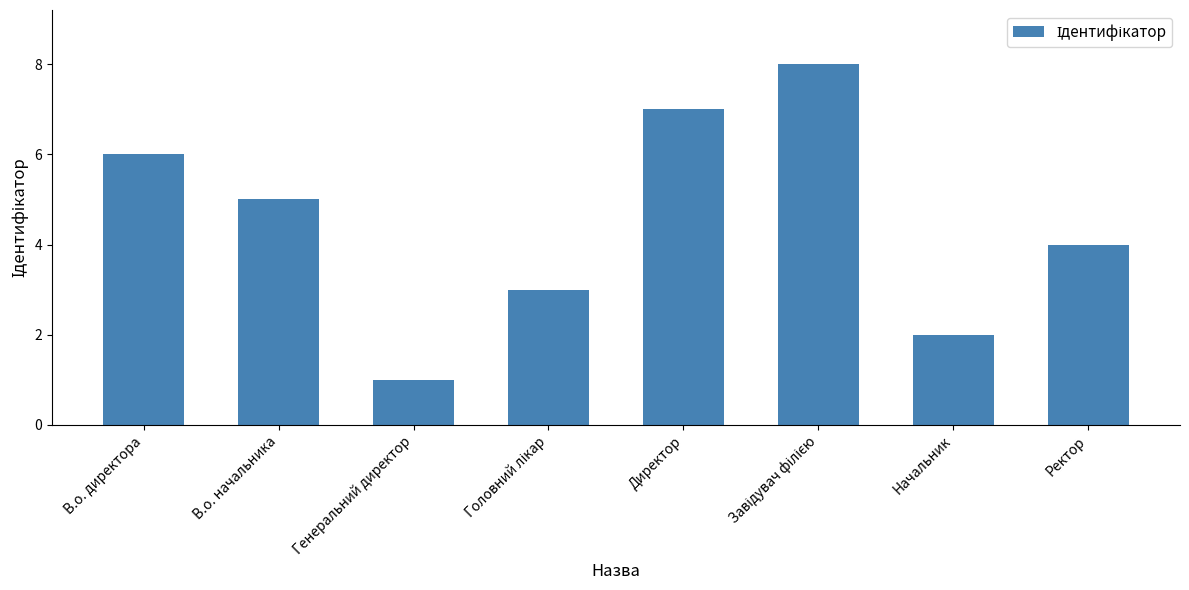

How many distinct data groups are displayed?

1